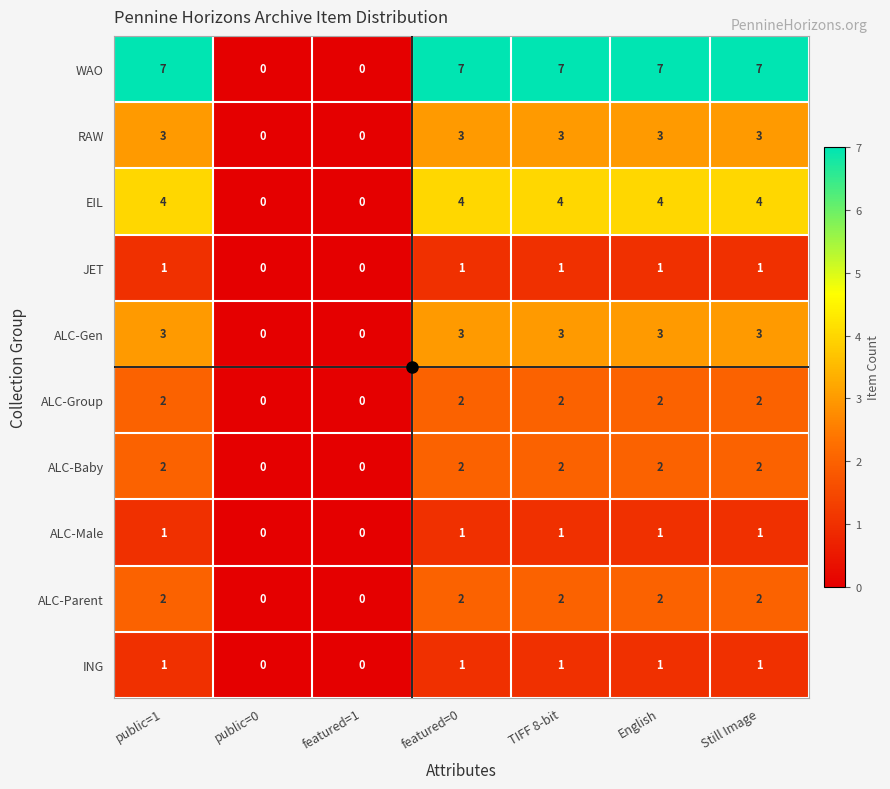

The value of WAO at public=1 is 7. True or false?

True